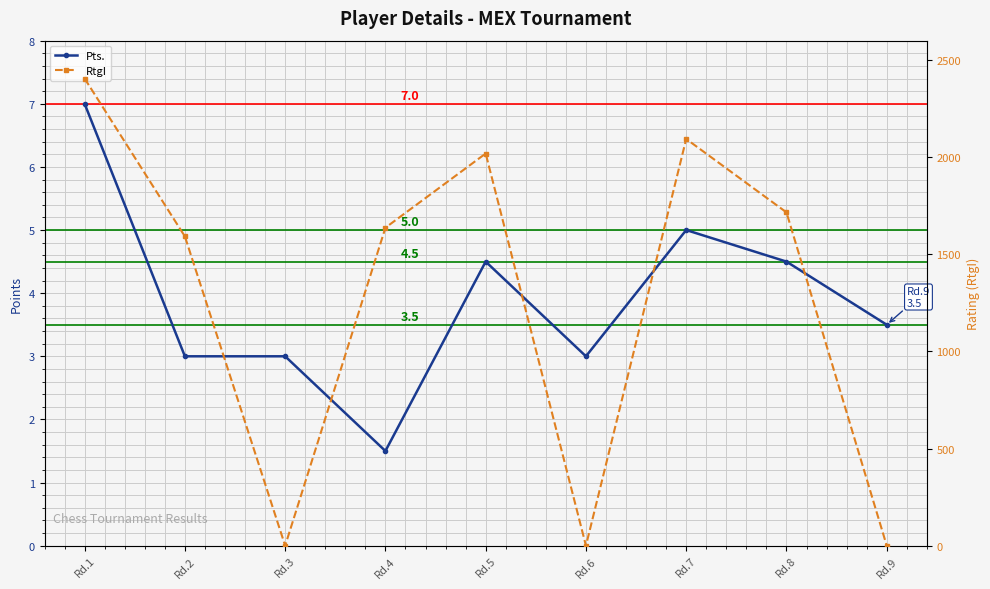

At which label does RtgI first exceed 1637?

Rd.1